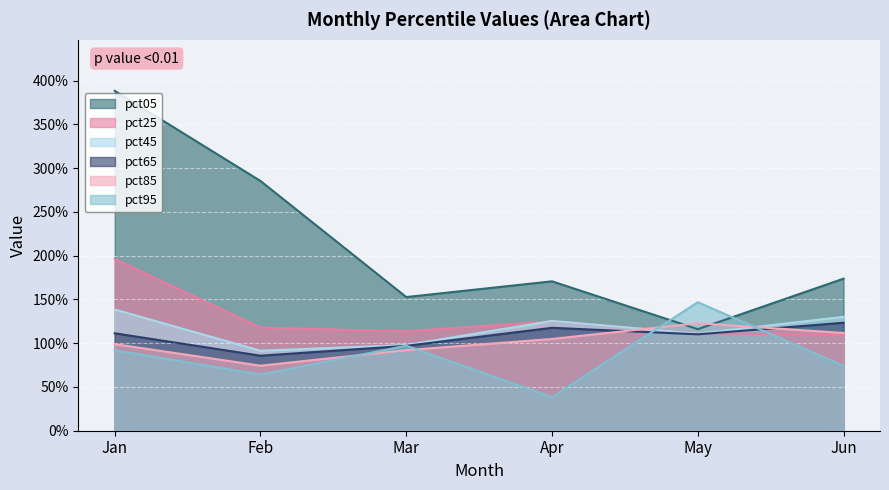

Between Feb and Mar, which series saw the biggest shift?

pct05